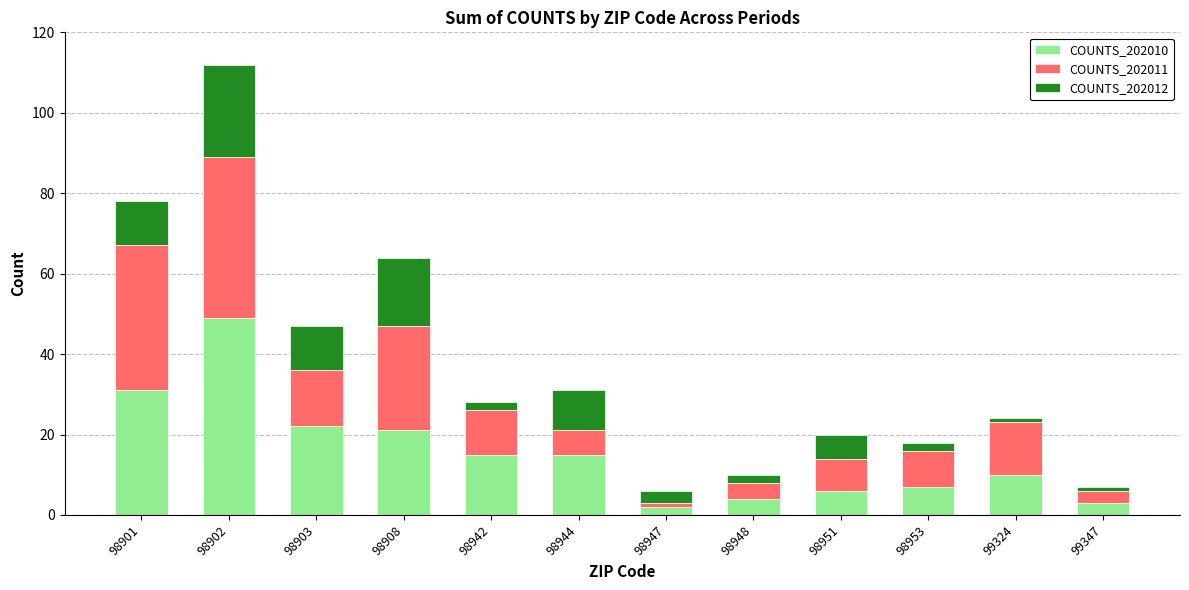

What is the highest value of the COUNTS_202010 series?

49